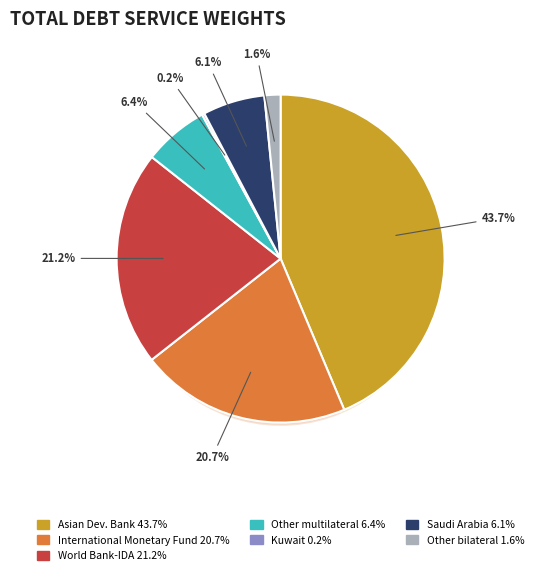

To the nearest percent, what is the difference between the largest and smallest slice percentages?

43%